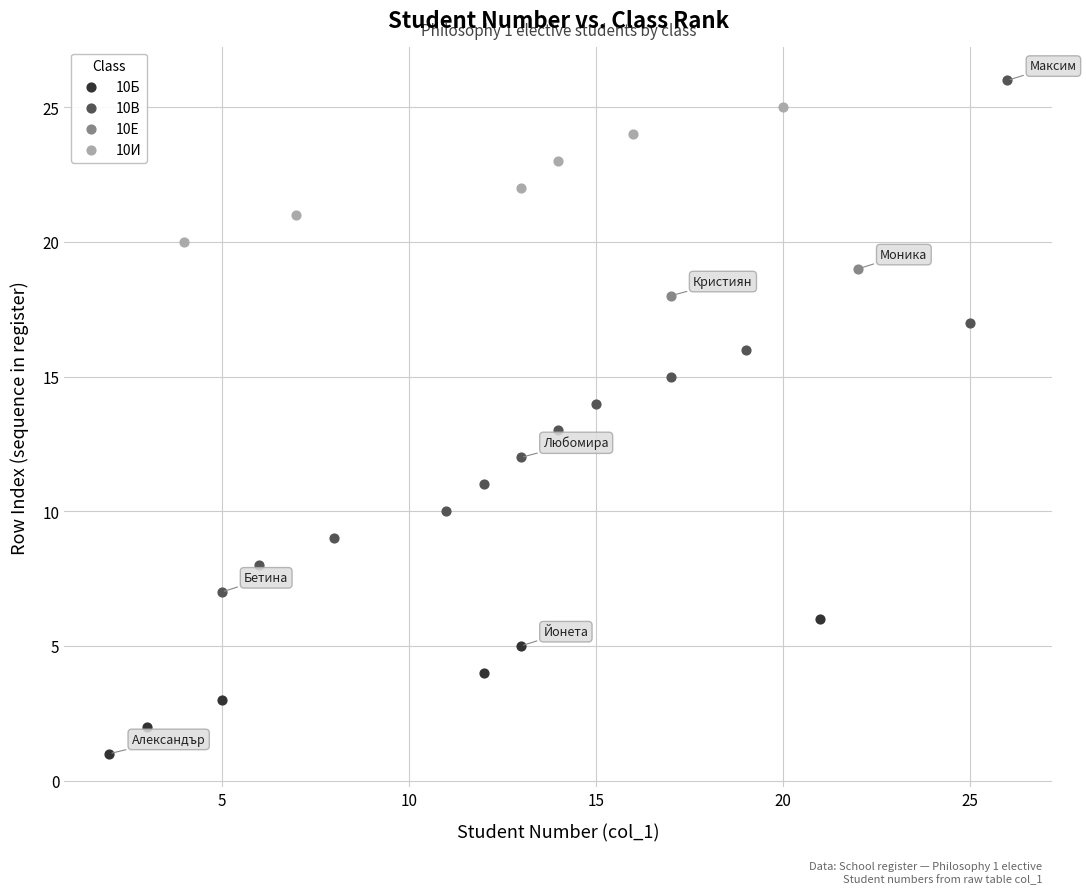

Which series contains the lowest Y value?

10Б